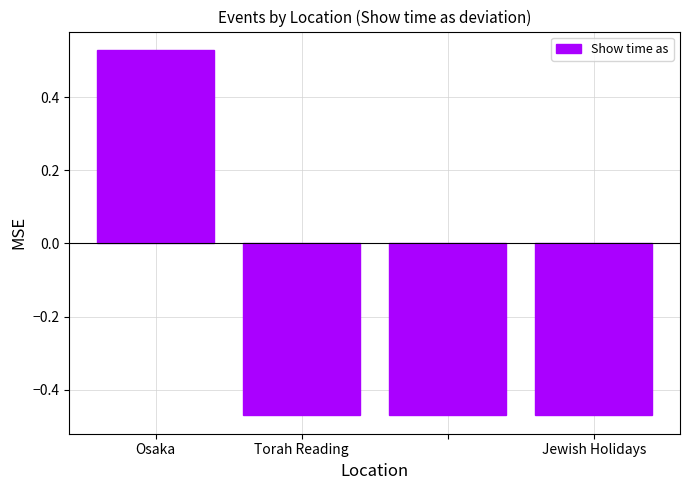

Count the values in the range 0 to 1.

1